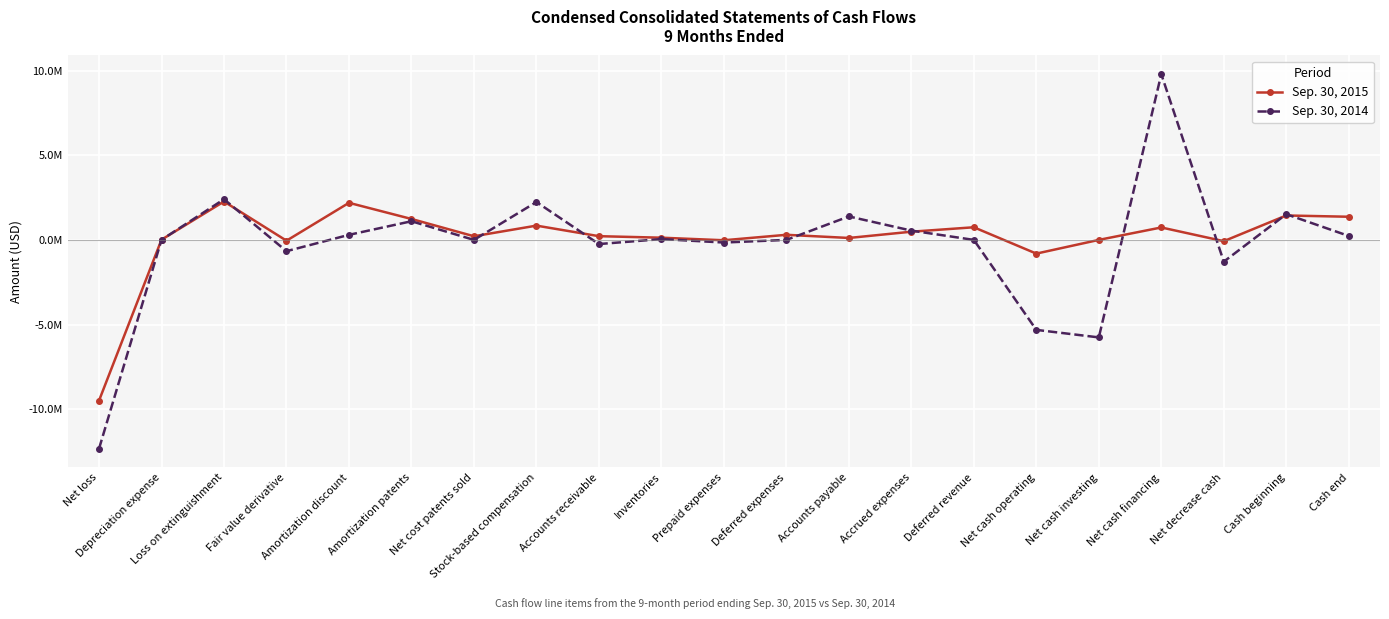

What is the total value across all series at Prepaid expenses?

-176964